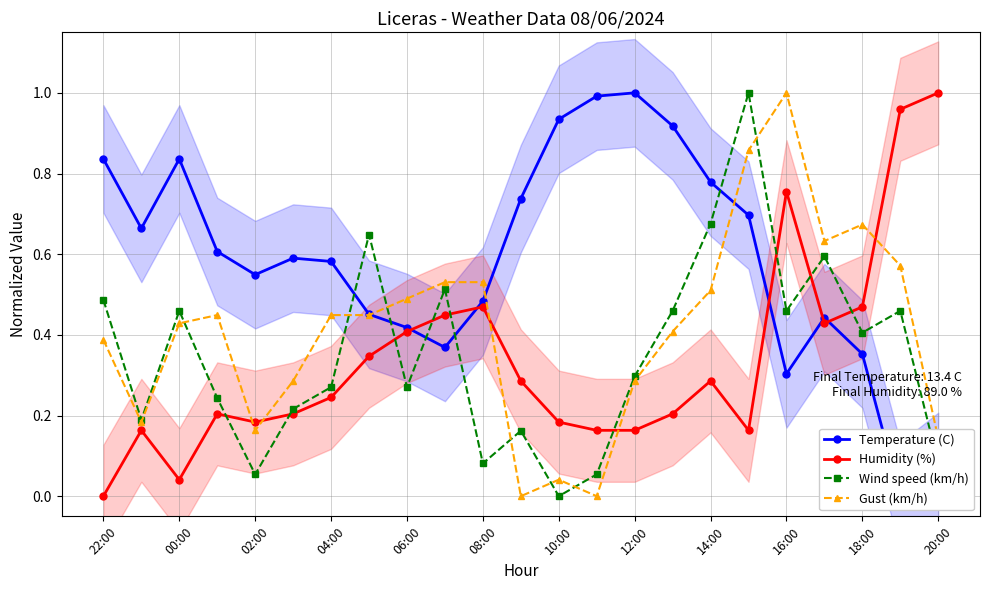

How many values in Temperature (C) are above zero?

22